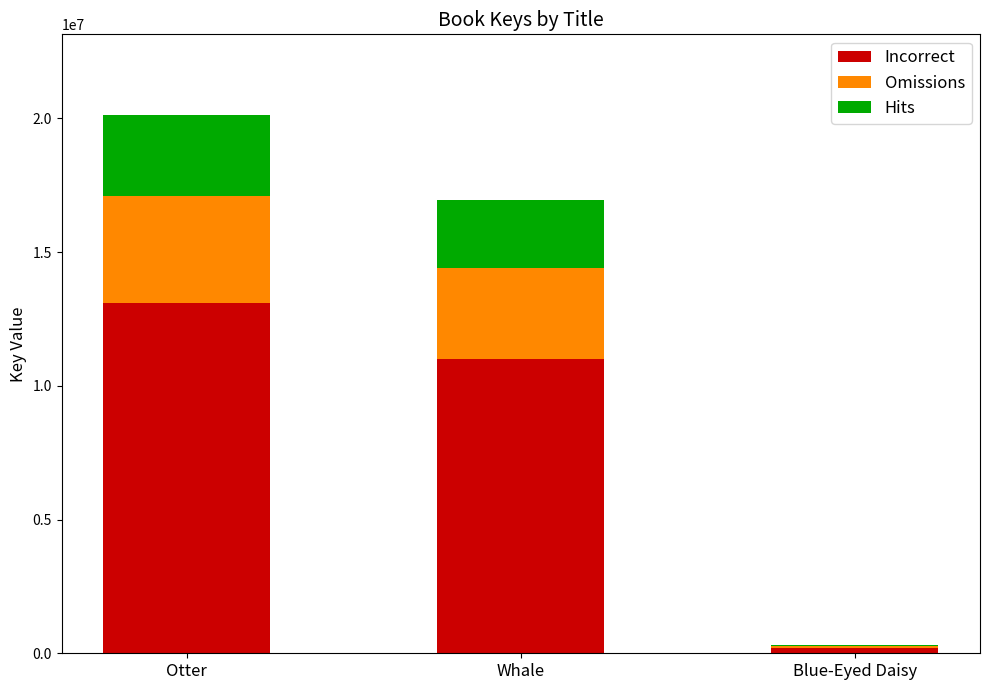

Is it true that Incorrect equals 22228428.3 at Otter?

False